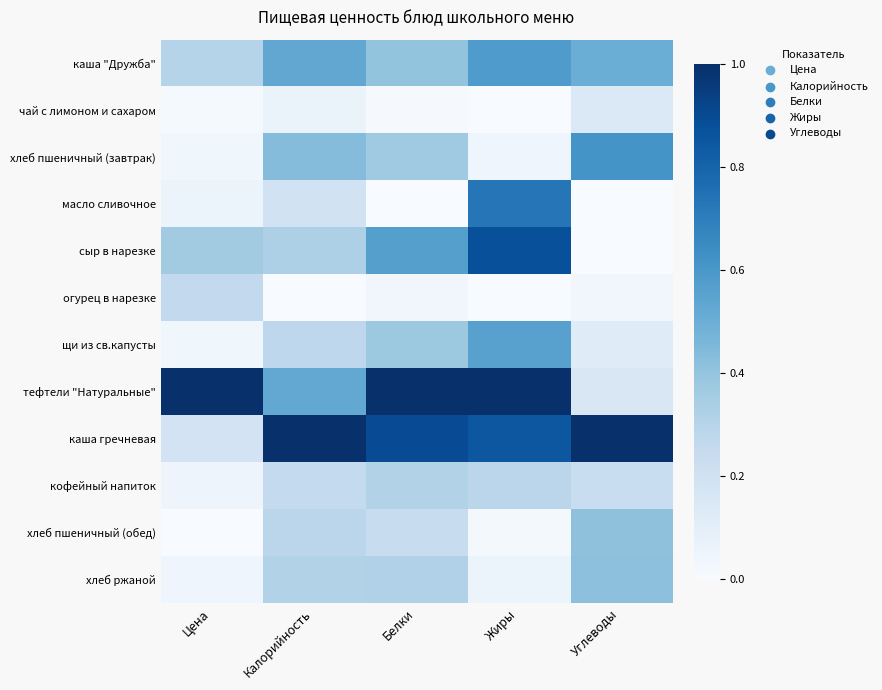

Rank the series at Цена from highest to lowest value.

тефтели "Натуральные", сыр в нарезке, каша "Дружба", огурец в нарезке, каша гречневая, масло сливочное, кофейный напиток, хлеб ржаной, щи из св.капусты, хлеб пшеничный (завтрак), чай с лимоном и сахаром, хлеб пшеничный (обед)